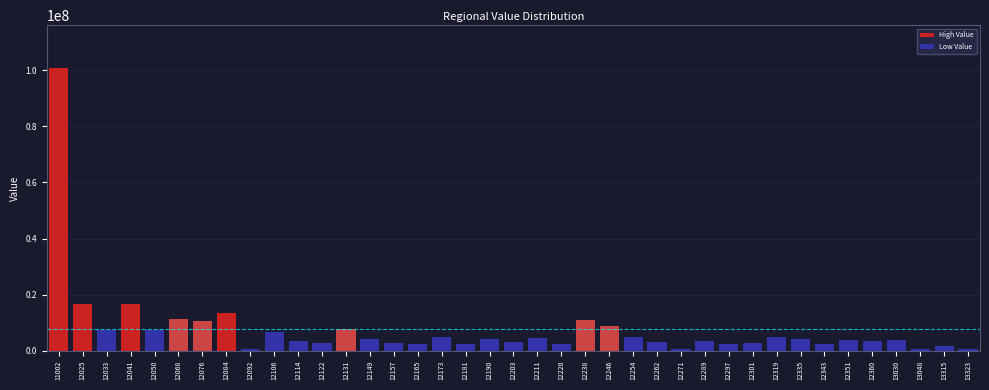

Is it true that the value at 12173 is 4930264?

True